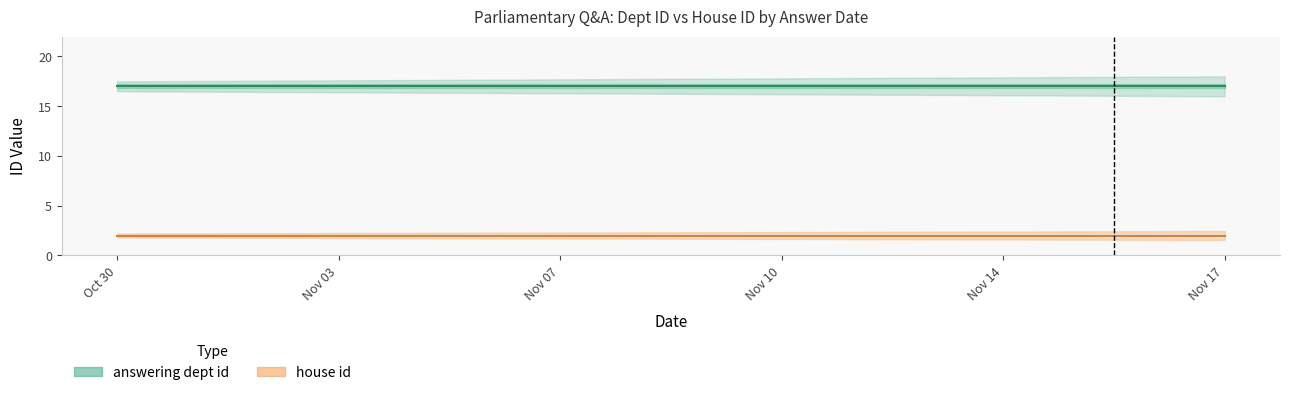

What are all the series names shown in the legend?

answering dept id, house id